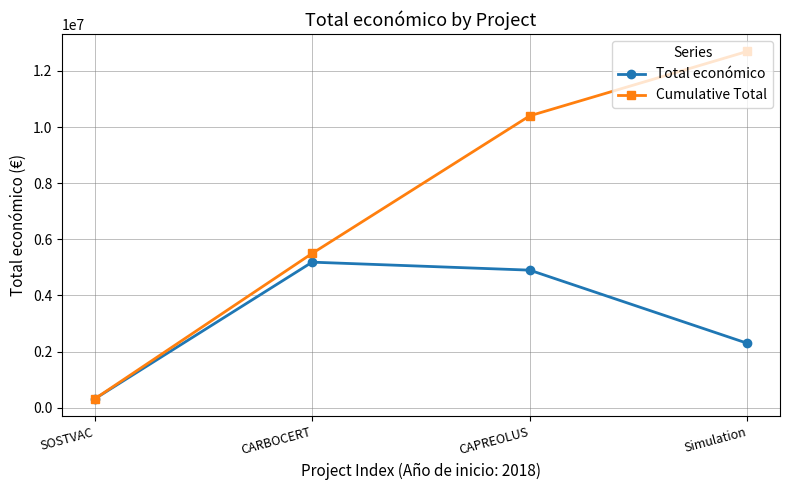

True or false: Total económico has a value of 2296067 at Simulation.

True